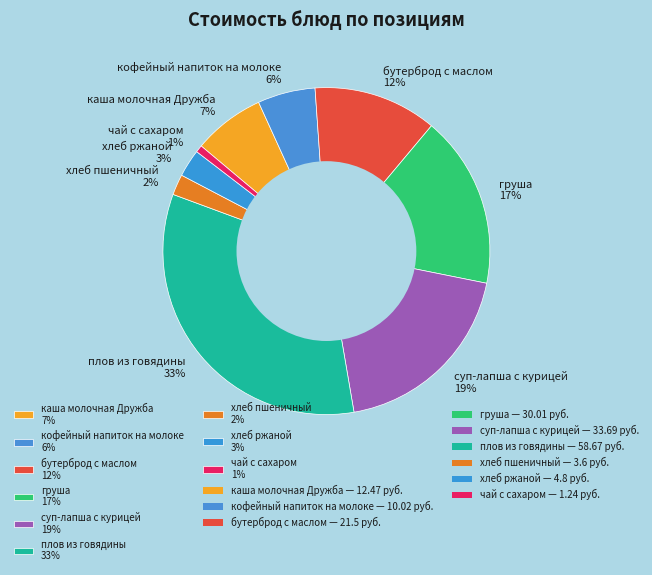

Which has a higher value, хлеб пшеничный 2% or суп-лапша с курицей 19%?

суп-лапша с курицей 19%